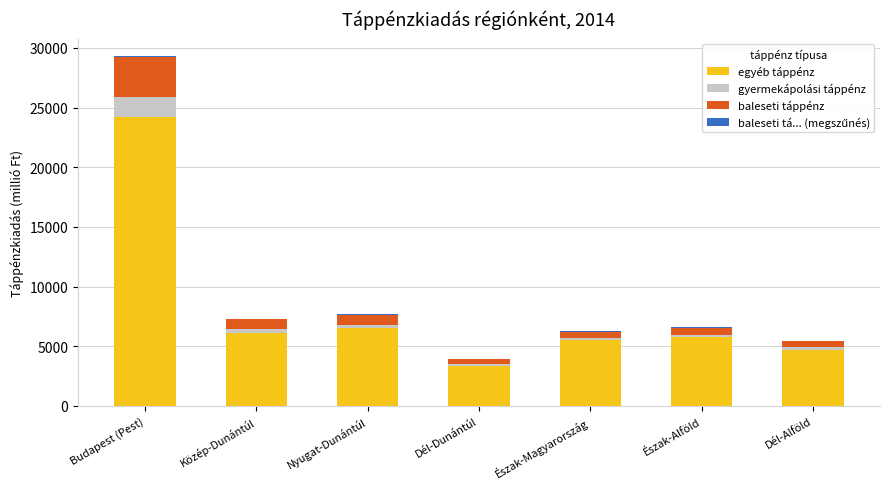

What is the maximum value for egyéb táppénz?

24253.7